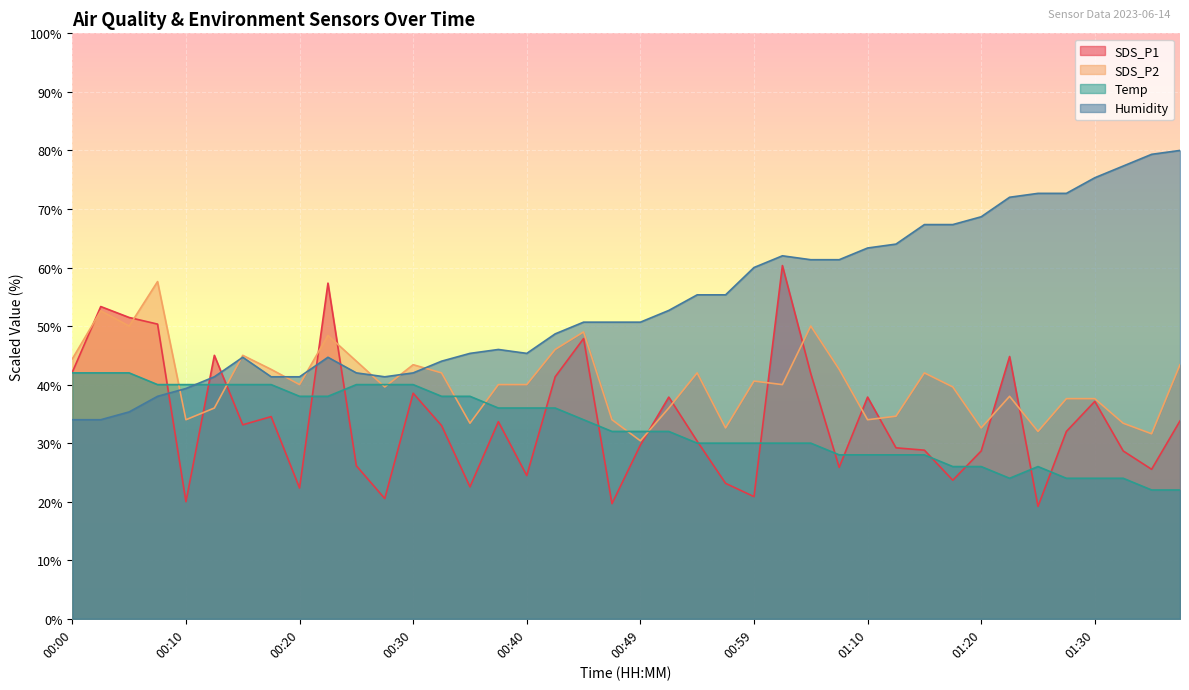

List the series in order of their peak value, lowest first.

Temp, SDS_P2, SDS_P1, Humidity